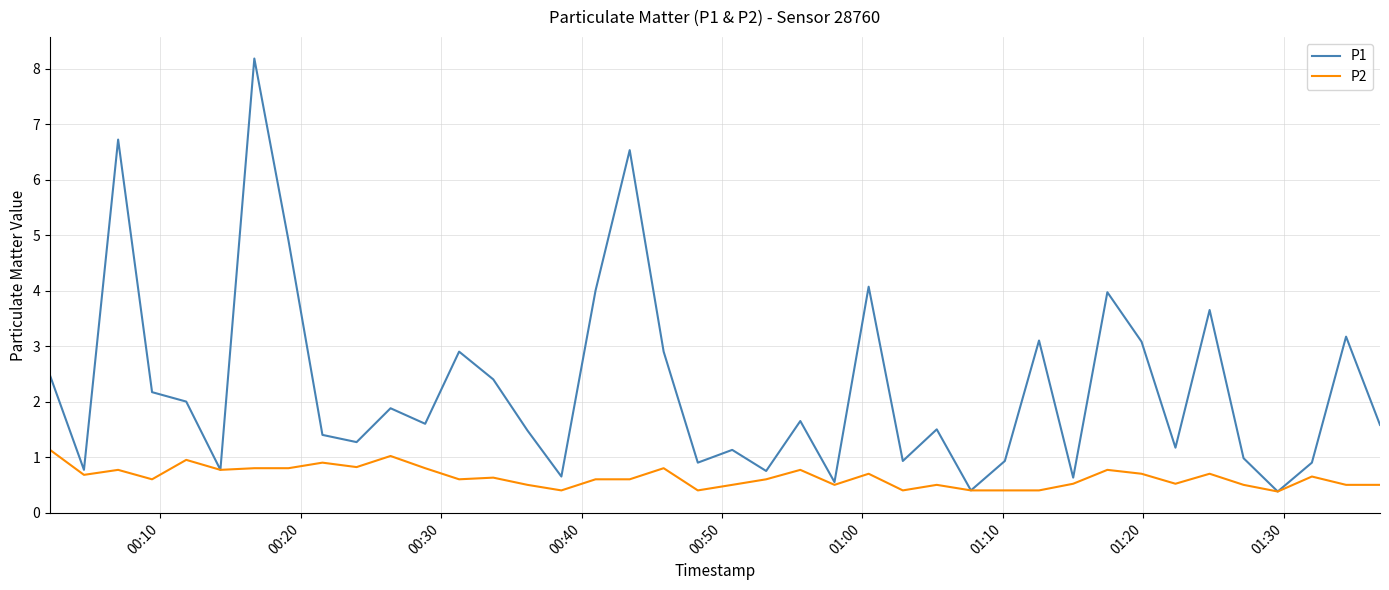

Which series has the largest total across all categories?

P1